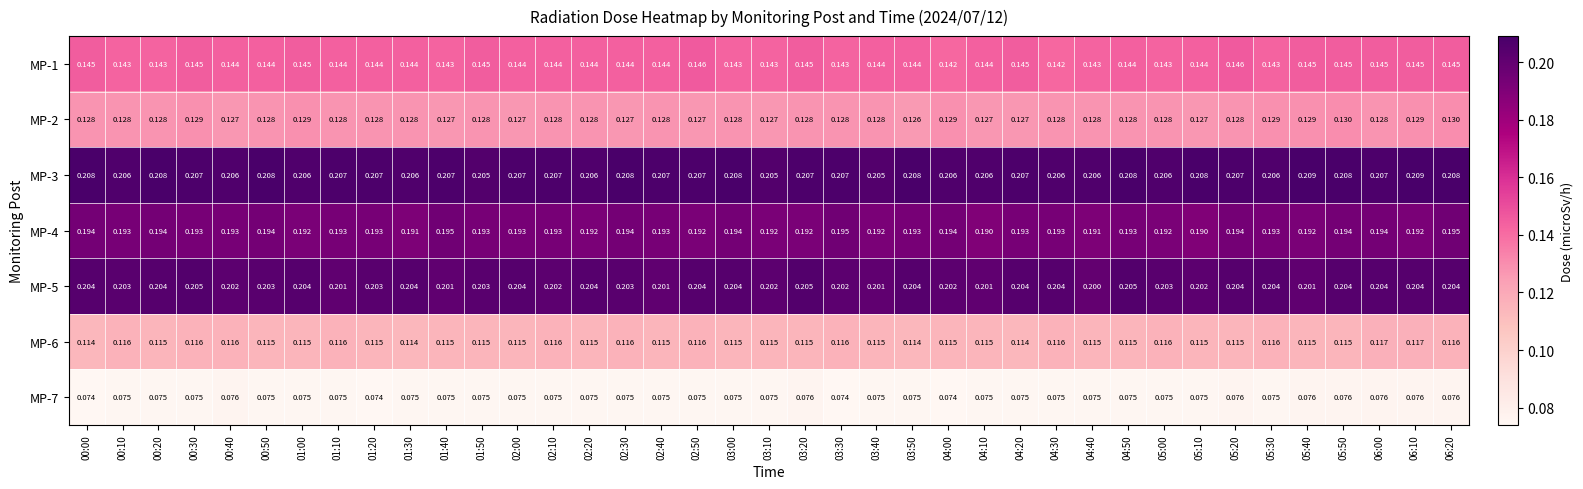

Is the value of MP-1 at 04:30 greater than the value of MP-3 at 05:30?

No